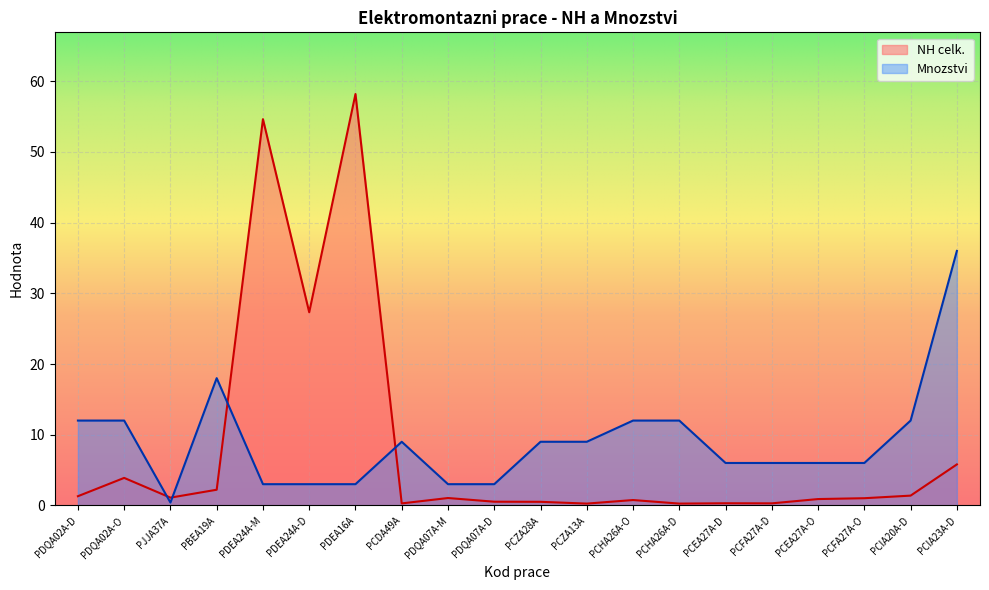

What is the difference between the second highest and minimum values in the NH celk. series?

54.4